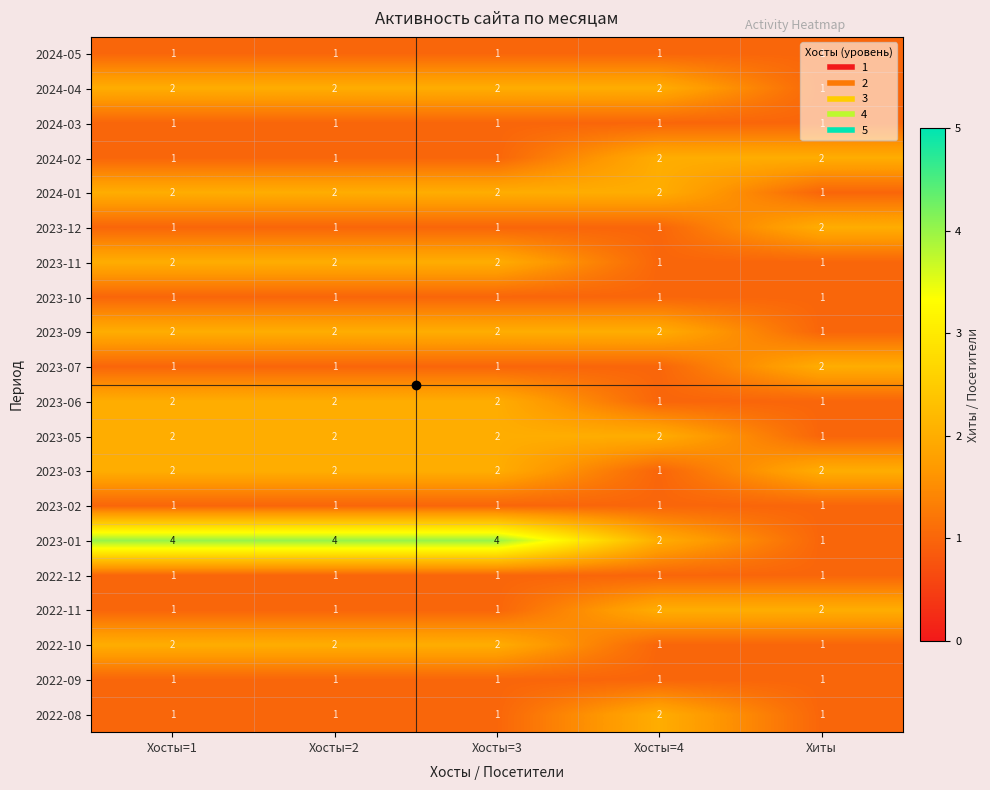

The 2024-01 series shows 2 at Хосты=1. True or false?

True